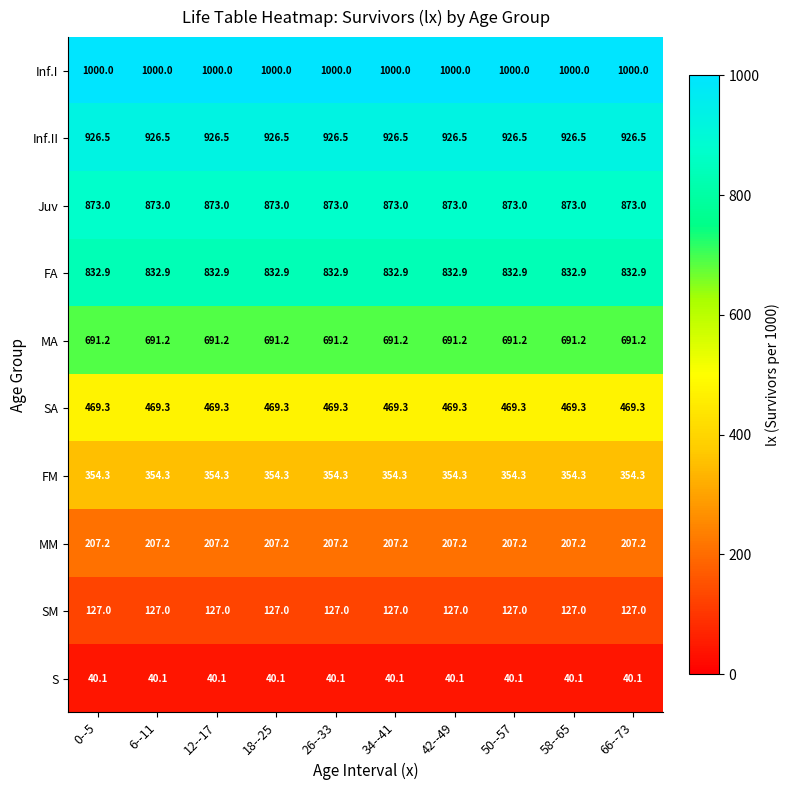

What is the sum of all FA values?

8329.0